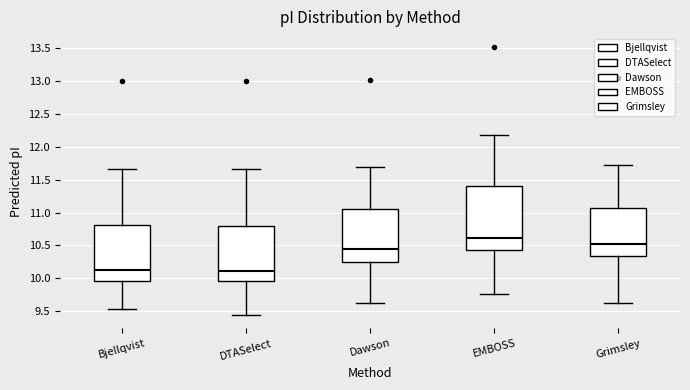

Reading left to right, transcribe this box plot: for each box, give where its median line is, the range the box spans, and where its two whiskers end, as read against the y-axis. The values are not printed on the chart, so give them approximately, as read against the axis.

Bjellqvist: median 10.15, box 9.95 to 10.80, whiskers 9.55 to 11.65
DTASelect: median 10.10, box 9.95 to 10.80, whiskers 9.45 to 11.65
Dawson: median 10.45, box 10.25 to 11.05, whiskers 9.60 to 11.70
EMBOSS: median 10.60, box 10.45 to 11.40, whiskers 9.75 to 12.20
Grimsley: median 10.50, box 10.35 to 11.05, whiskers 9.60 to 11.75